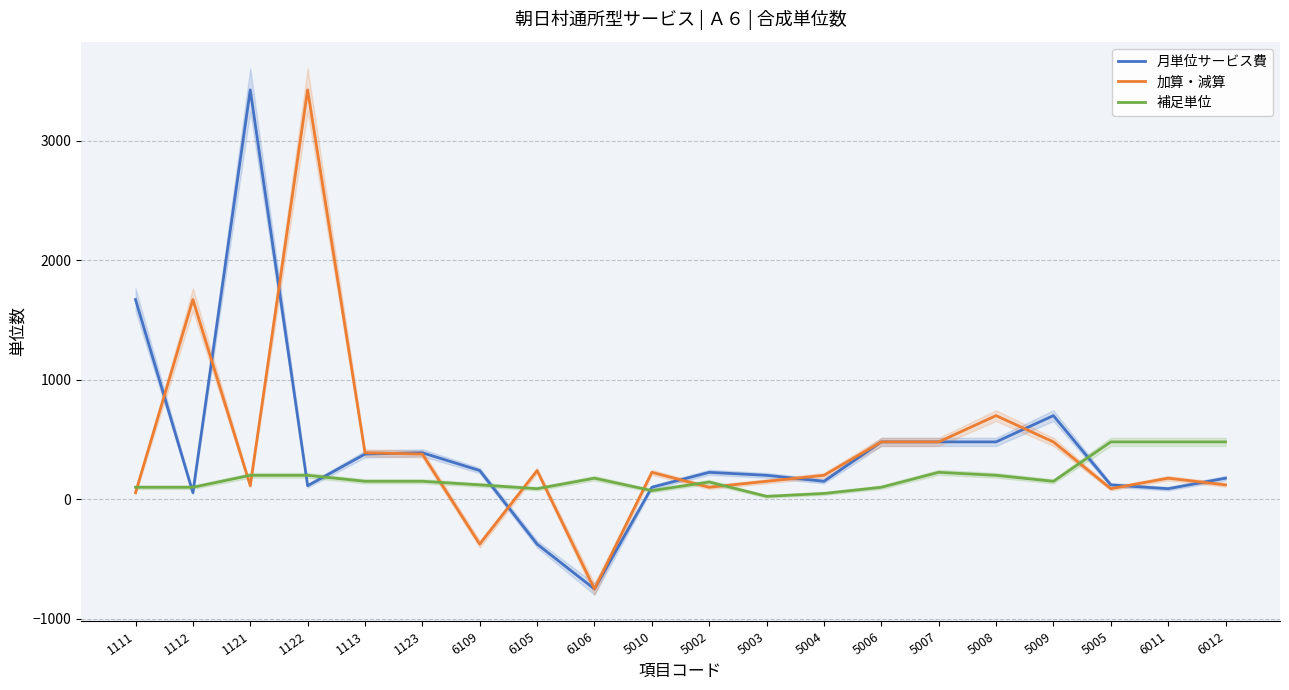

What is the sum of the 加算・減算 values at 1112 and 6011?

1848